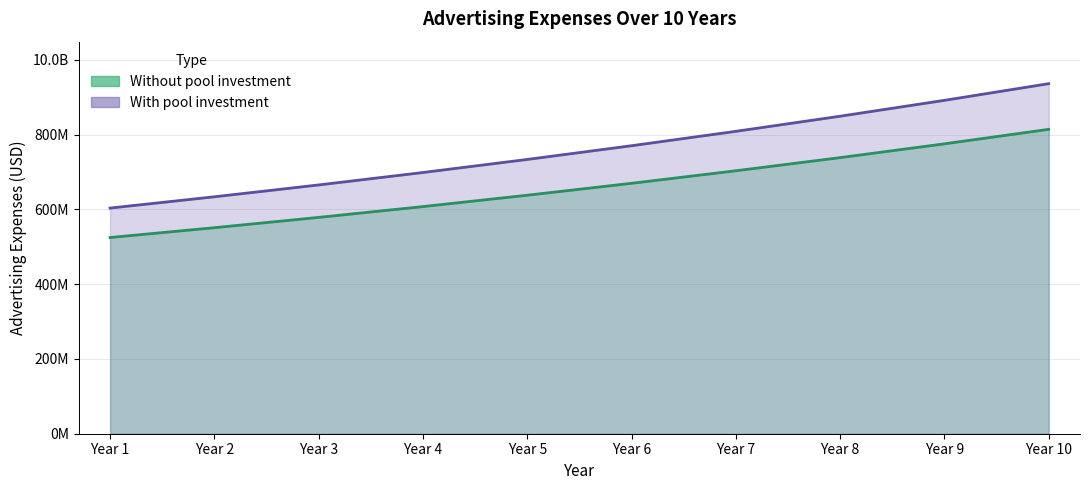

Rank the series at Year 1 from lowest to highest value.

Without pool investment, With pool investment